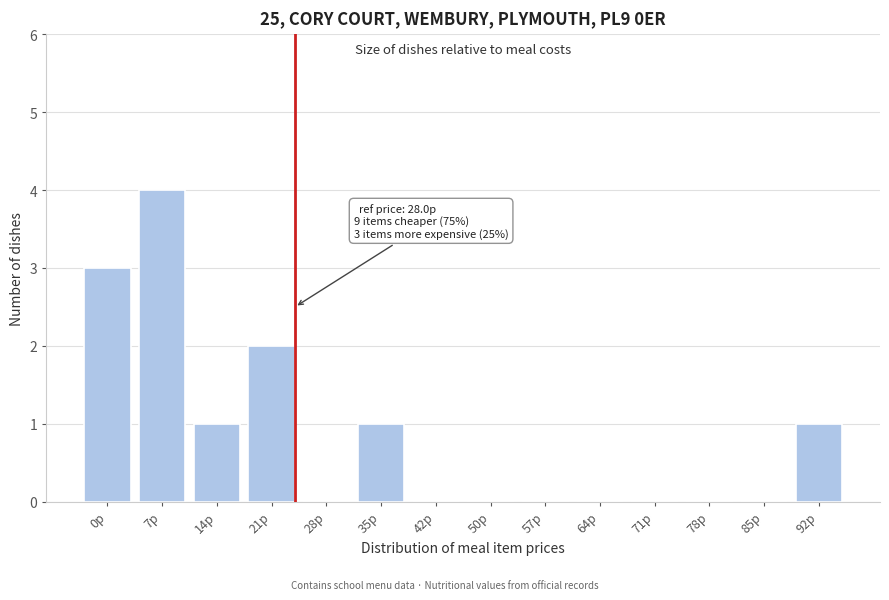

Reading left to right, transcribe all the data shown in this chart.

0р=3	7р=4	14р=1	21р=2	28р=0	35р=1	42р=0	50р=0	57р=0	64р=0	71р=0	78р=0	85р=0	92р=1